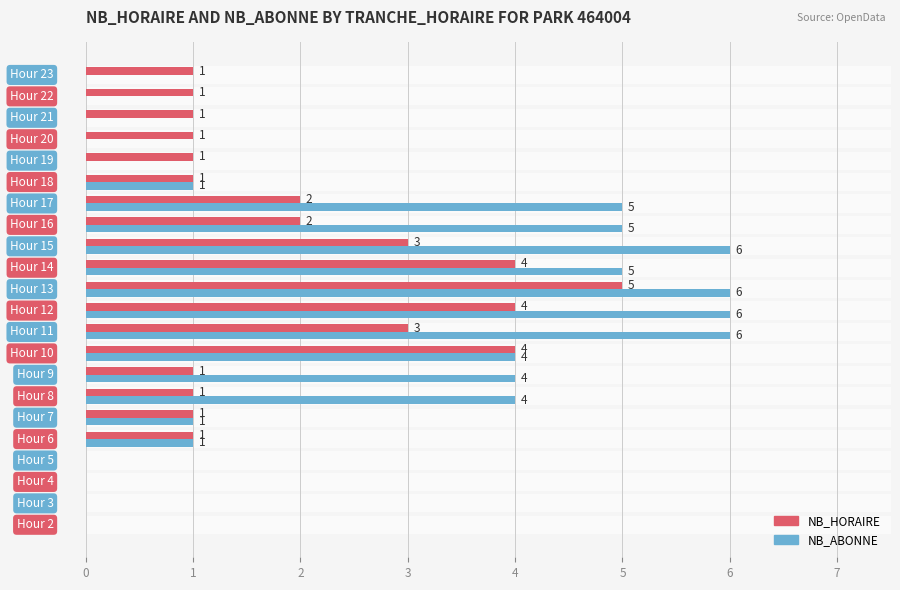

The value of NB_ABONNE at 12 is 9. True or false?

False